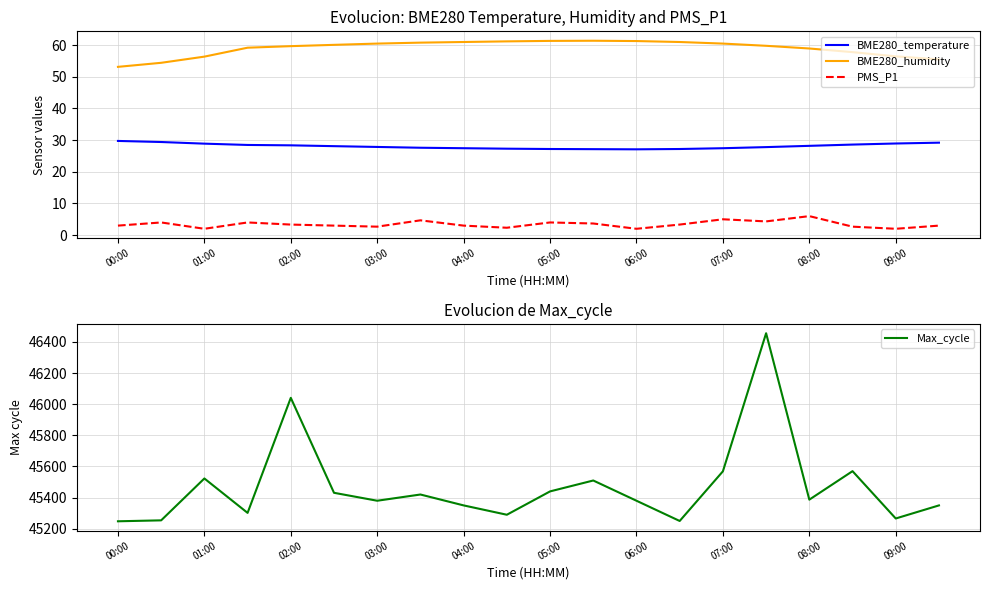

What is the highest value of the PMS_P1 series?

6.0